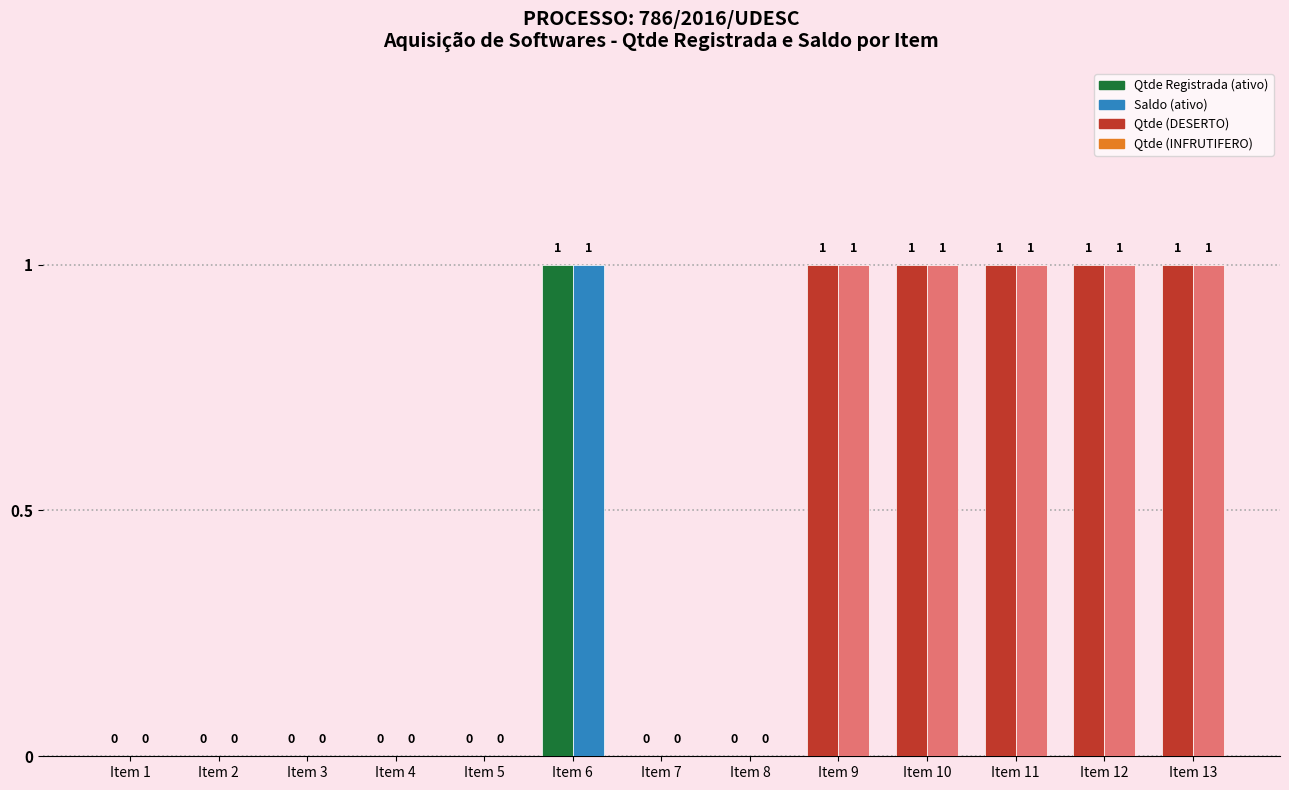

Reading right to left, transcribe all the data shown in this chart.

Qtde Registrada: Item 13=1	Item 12=1	Item 11=1	Item 10=1	Item 9=1	Item 8=0	Item 7=0	Item 6=1	Item 5=0	Item 4=0	Item 3=0	Item 2=0	Item 1=0
Saldo: Item 13=1	Item 12=1	Item 11=1	Item 10=1	Item 9=1	Item 8=0	Item 7=0	Item 6=1	Item 5=0	Item 4=0	Item 3=0	Item 2=0	Item 1=0